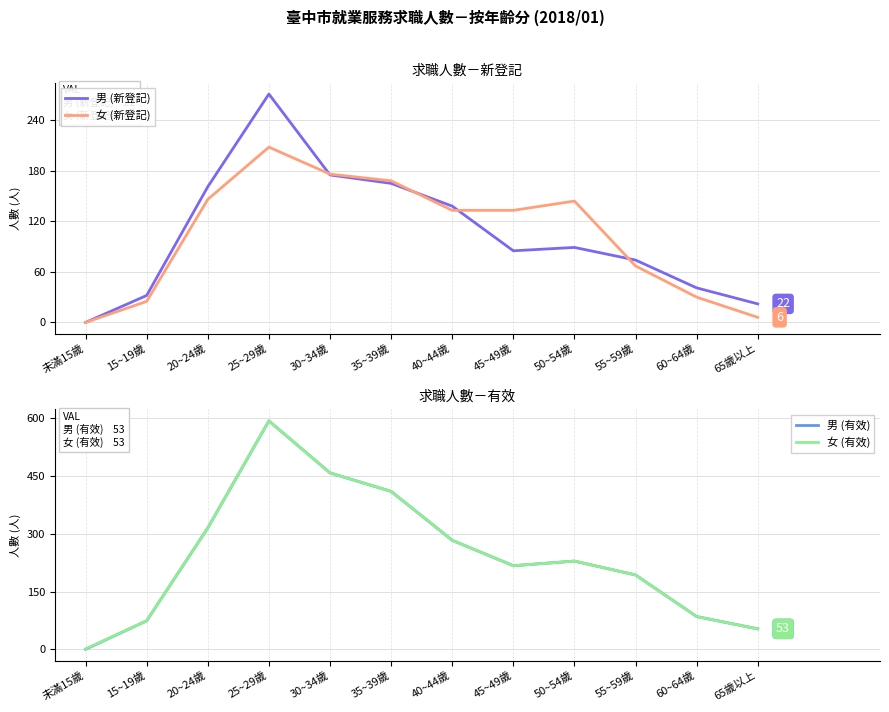

Which category has the highest value across all series?

25~29歲